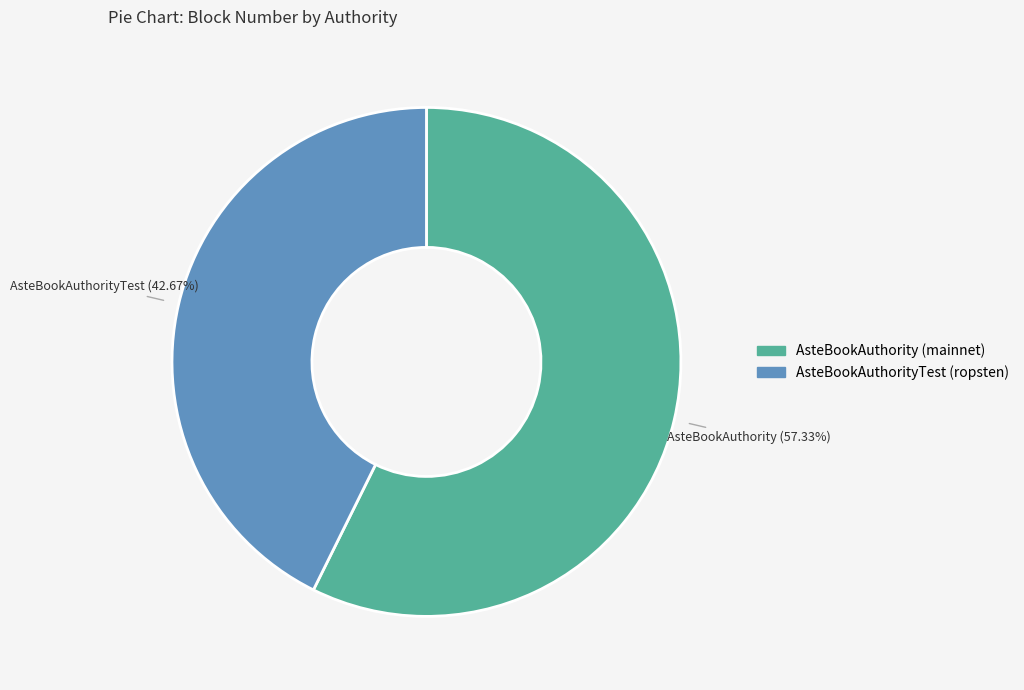

What is the total percentage of AsteBookAuthority (mainnet) and AsteBookAuthorityTest (ropsten)?

100.0%